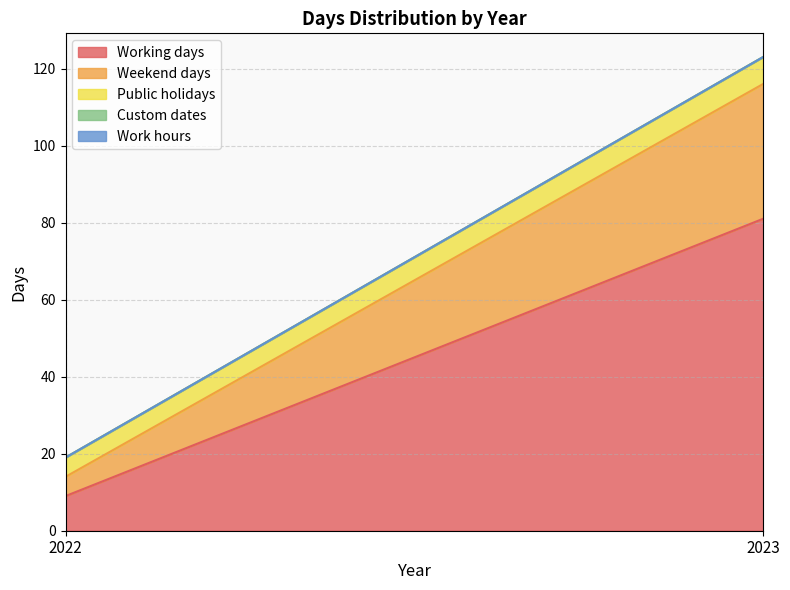

What is the sum of all Working days values?

90